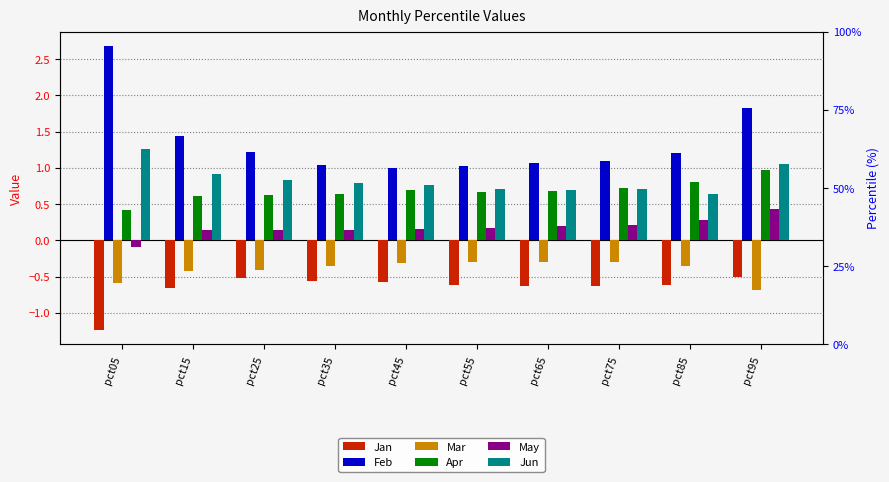

At how many categories does at least one series exceed 0?

10